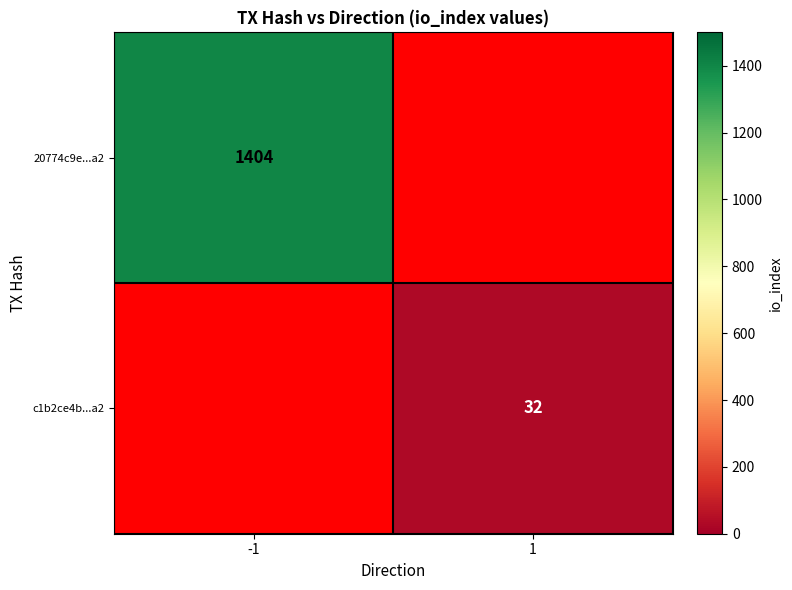

The value of c1b2ce4b...a2 at 1 is 32. True or false?

True